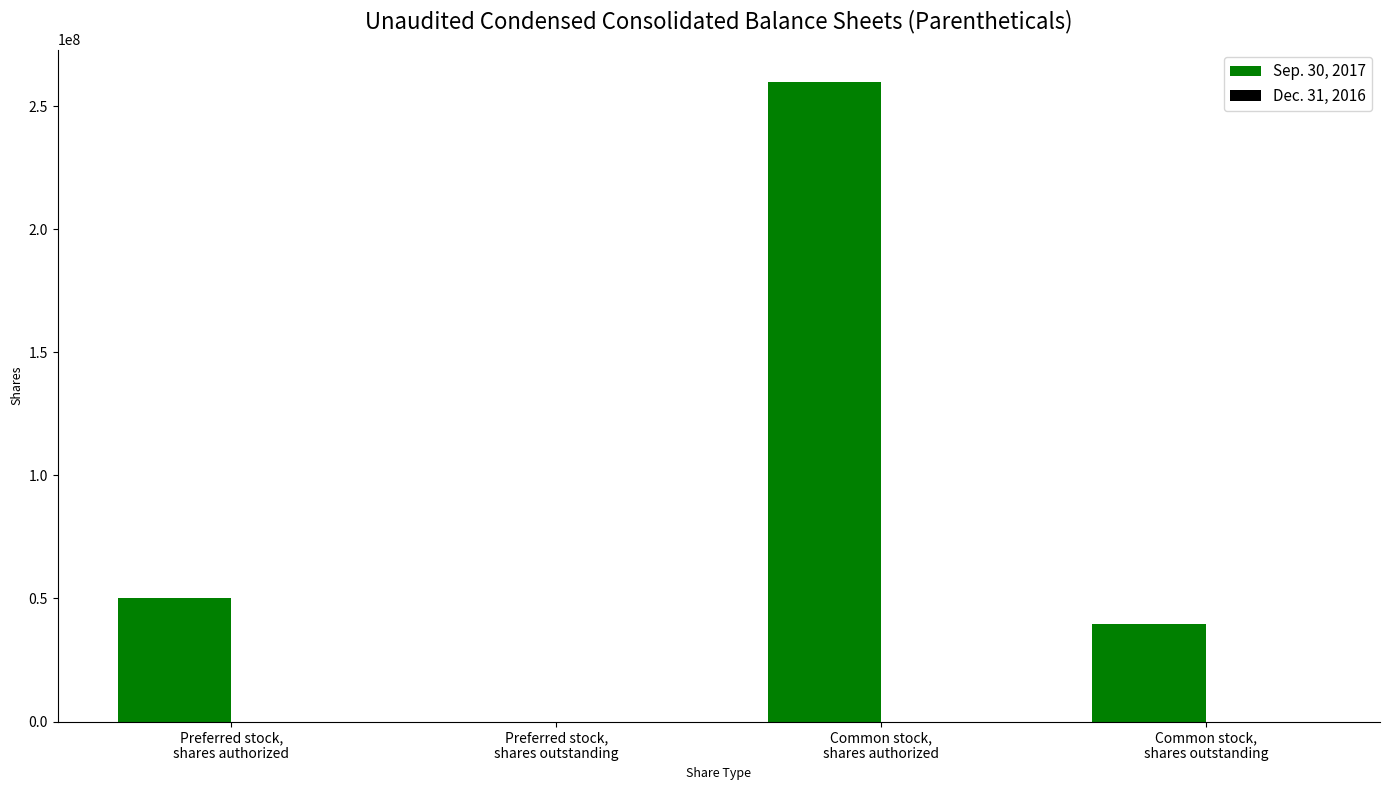

What is the maximum value shown in the chart?

260000000